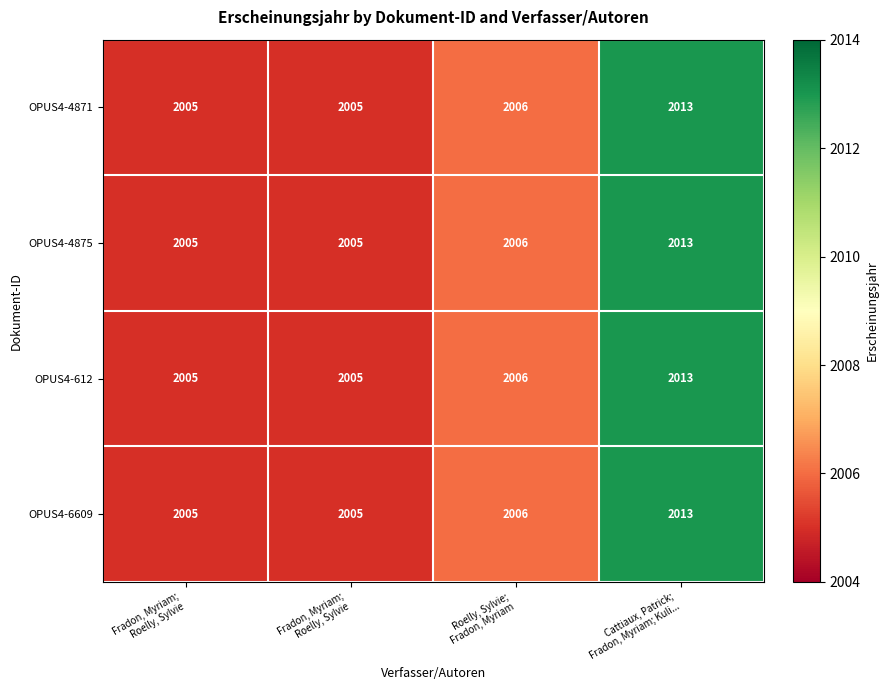

At how many categories does at least one series exceed 2007?

1